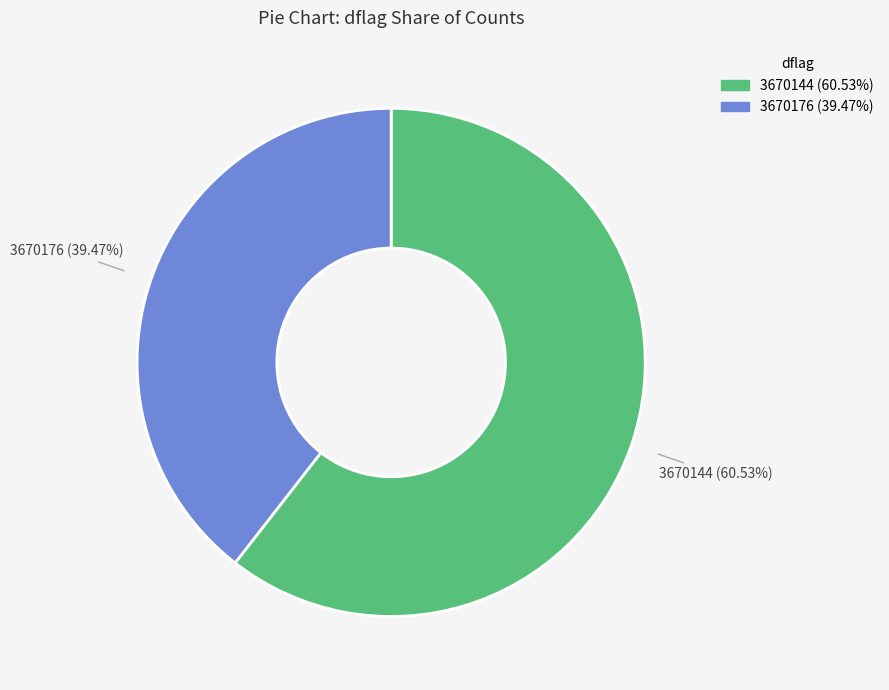

Rank the categories by value from highest to lowest.

3670144, 3670176